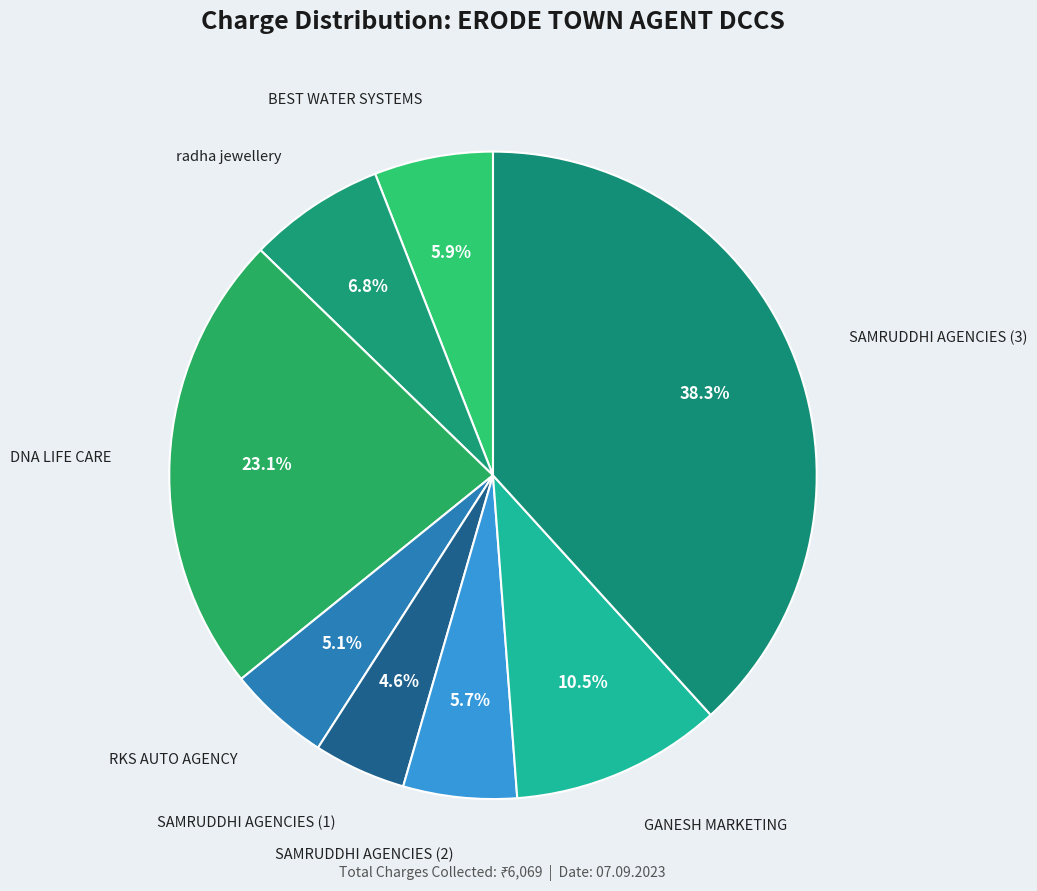

The SAMRUDDHI AGENCIES (3) slice represents 24% of the pie. True or false?

False